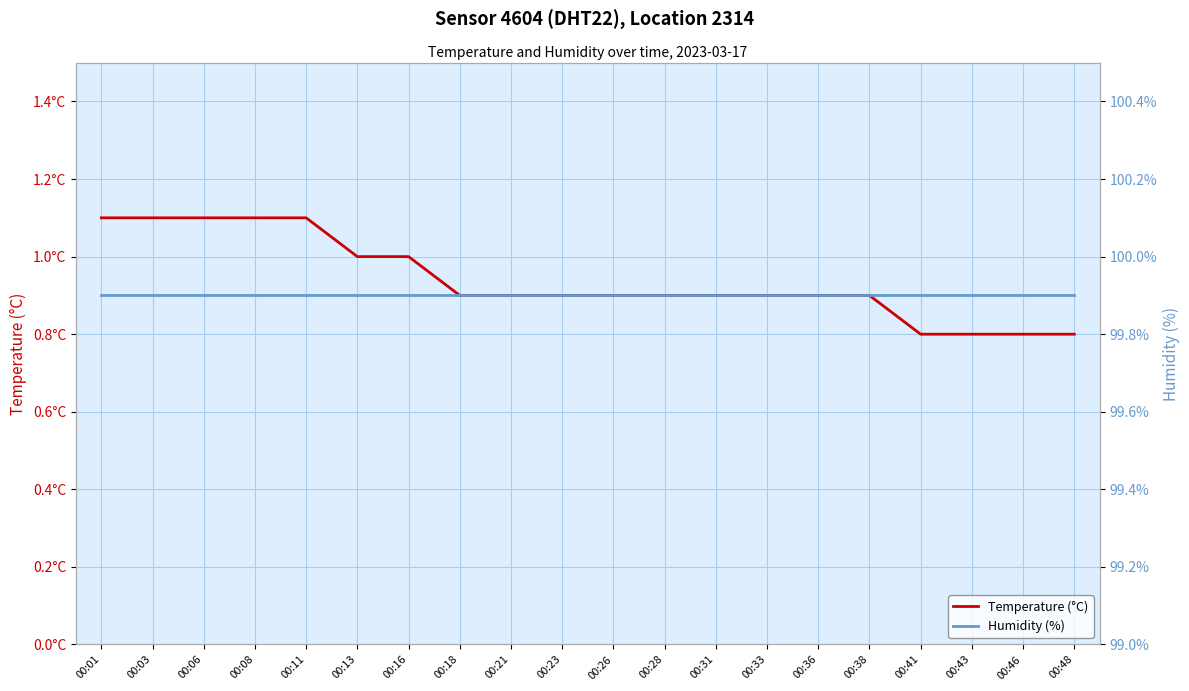

True or false: Humidity (%) and Temperature (°C) intersect in this chart.

False